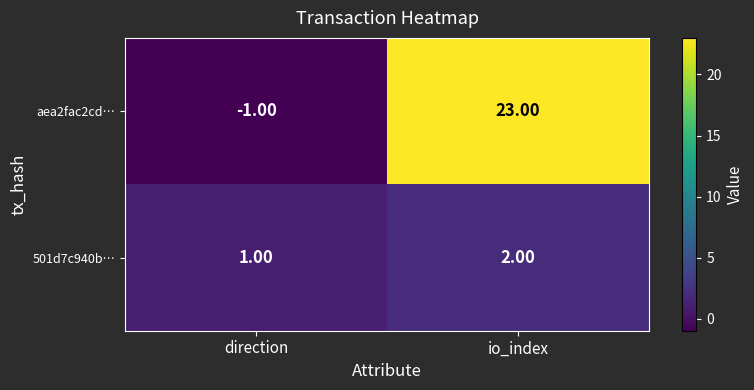

Between direction and io_index, which series saw the biggest shift?

aea2fac2cd…